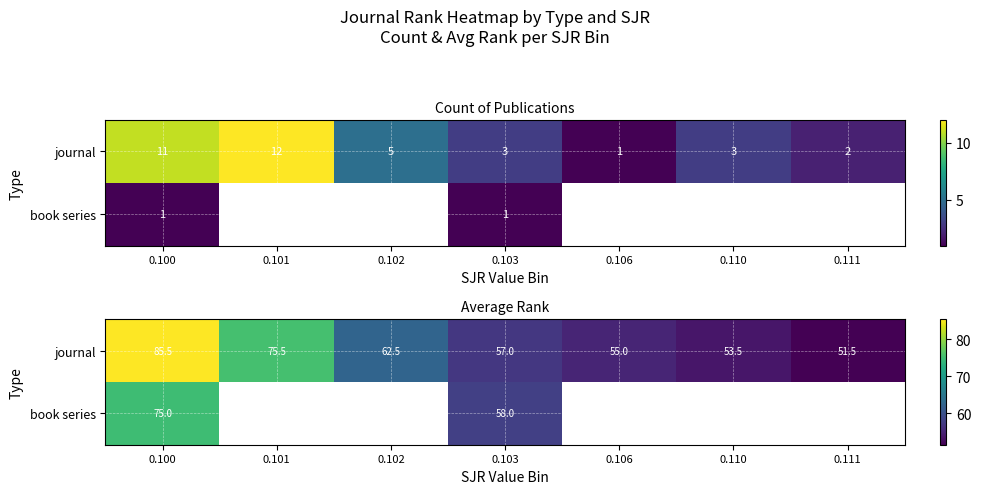

The journal series shows 62.5 at 0.102. True or false?

True